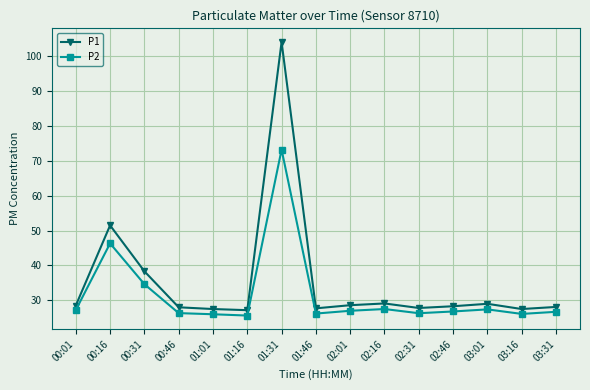

True or false: P2 and P1 intersect in this chart.

False